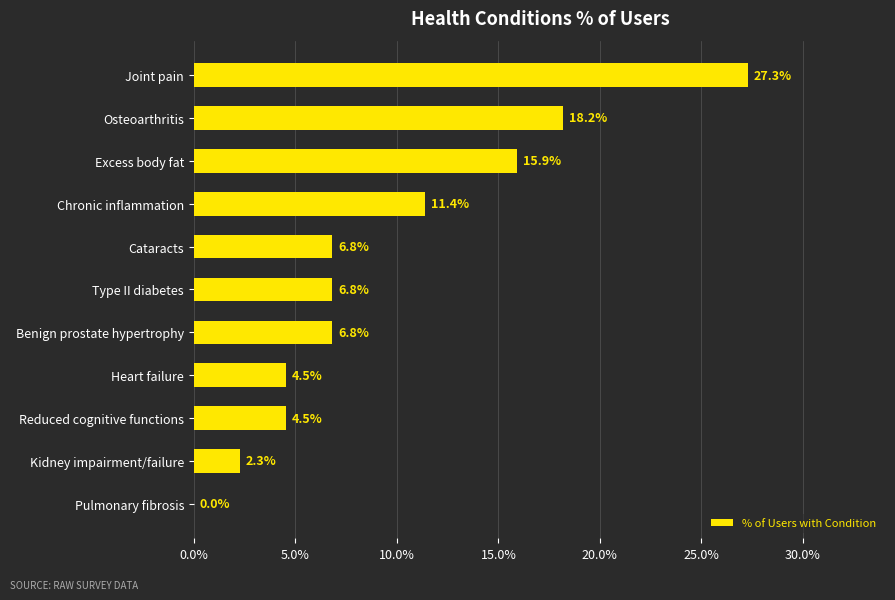

What is the sum of all values?

1.0